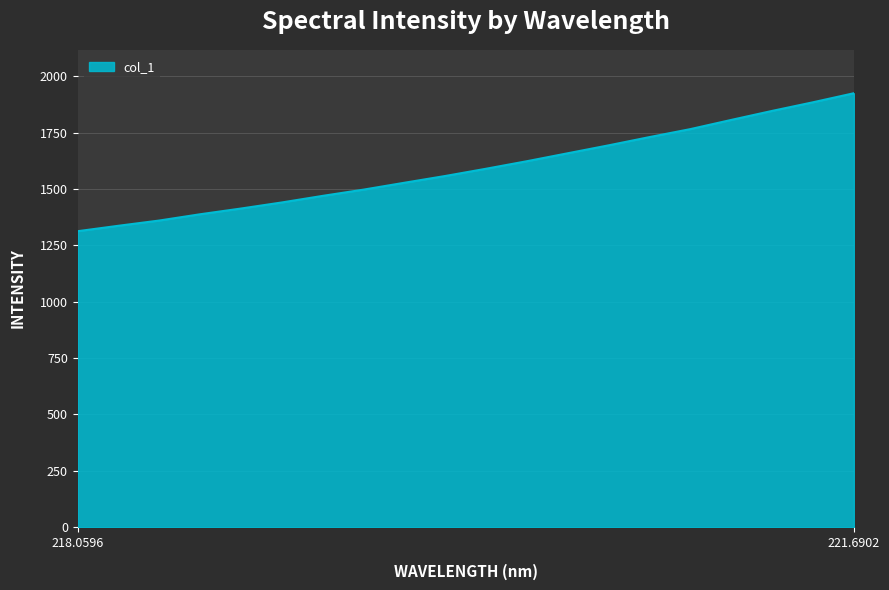

Reading left to right, transcribe all the data shown in this chart.

1313.3	1337.5	1360.8	1388.6	1414.1	1441.0	1470.3	1498.0	1528.5	1558.5	1590.7	1624.2	1659.4	1694.6	1731.2	1766.6	1807.3	1847.3	1885.5	1925.6